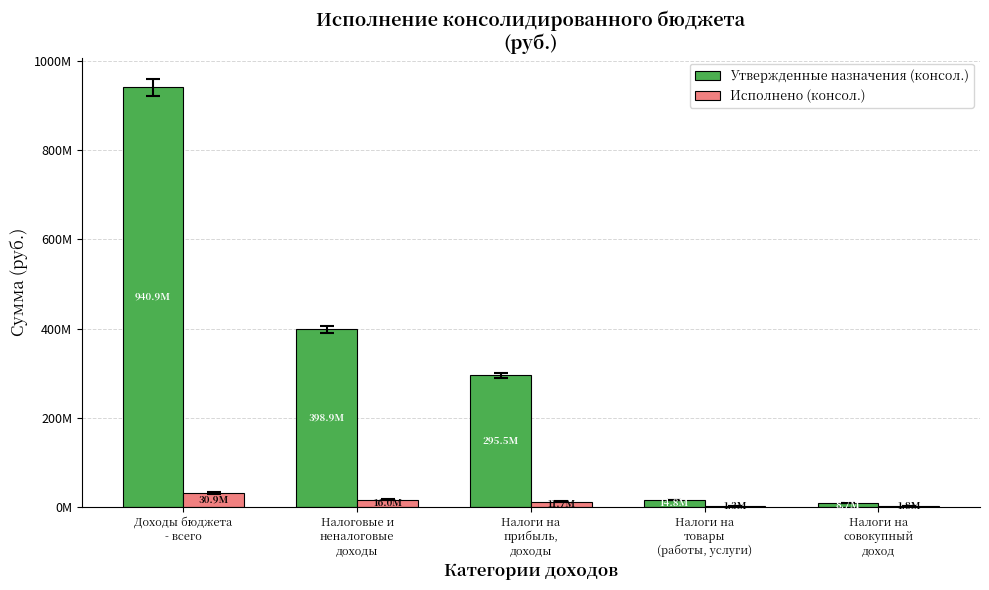

What are all the series names shown in the legend?

Утвержденные назначения (консол.), Исполнено (консол.)